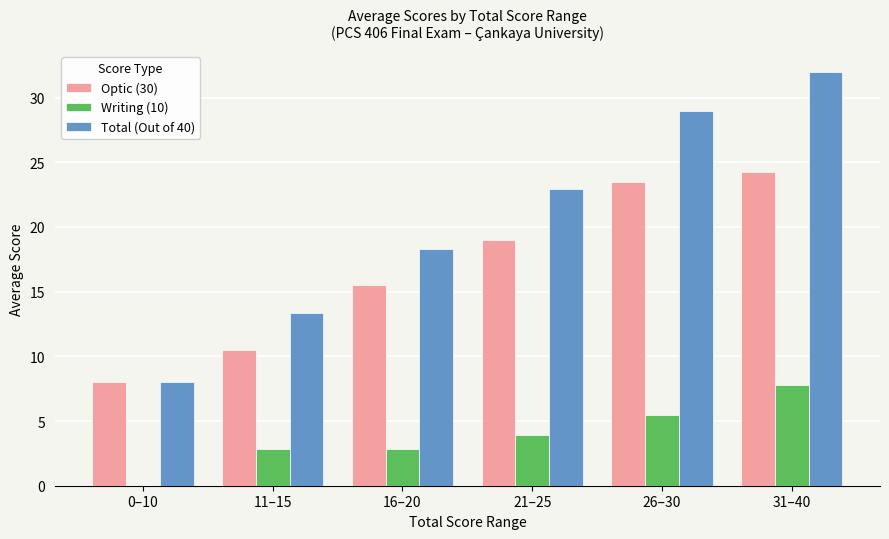

Which series changed the most between 0–10 and 16–20?

Total (Out of 40)